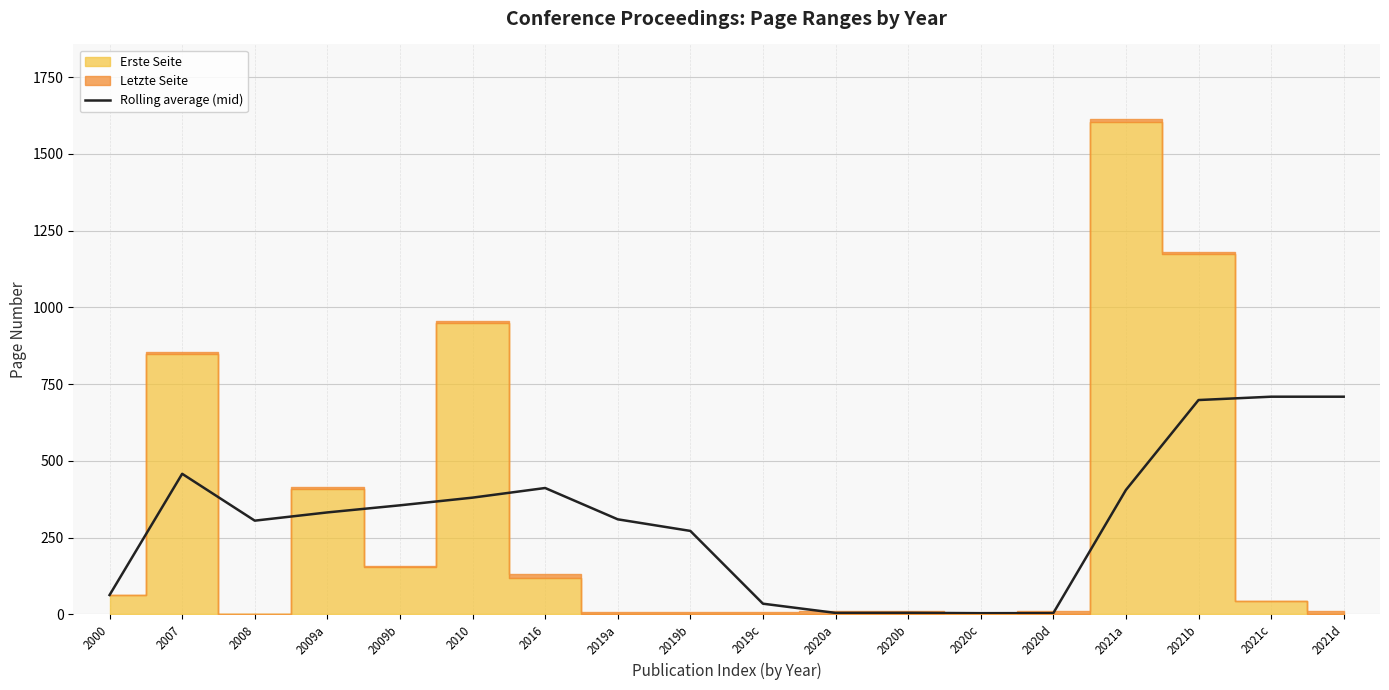

What is the smallest value displayed?

3.9